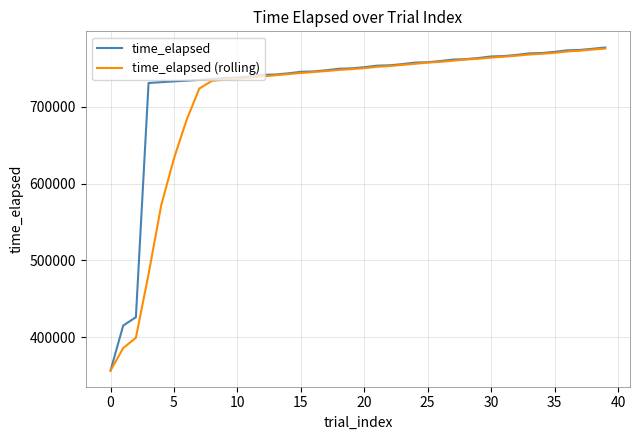

What is the minimum value shown in the chart?

356423